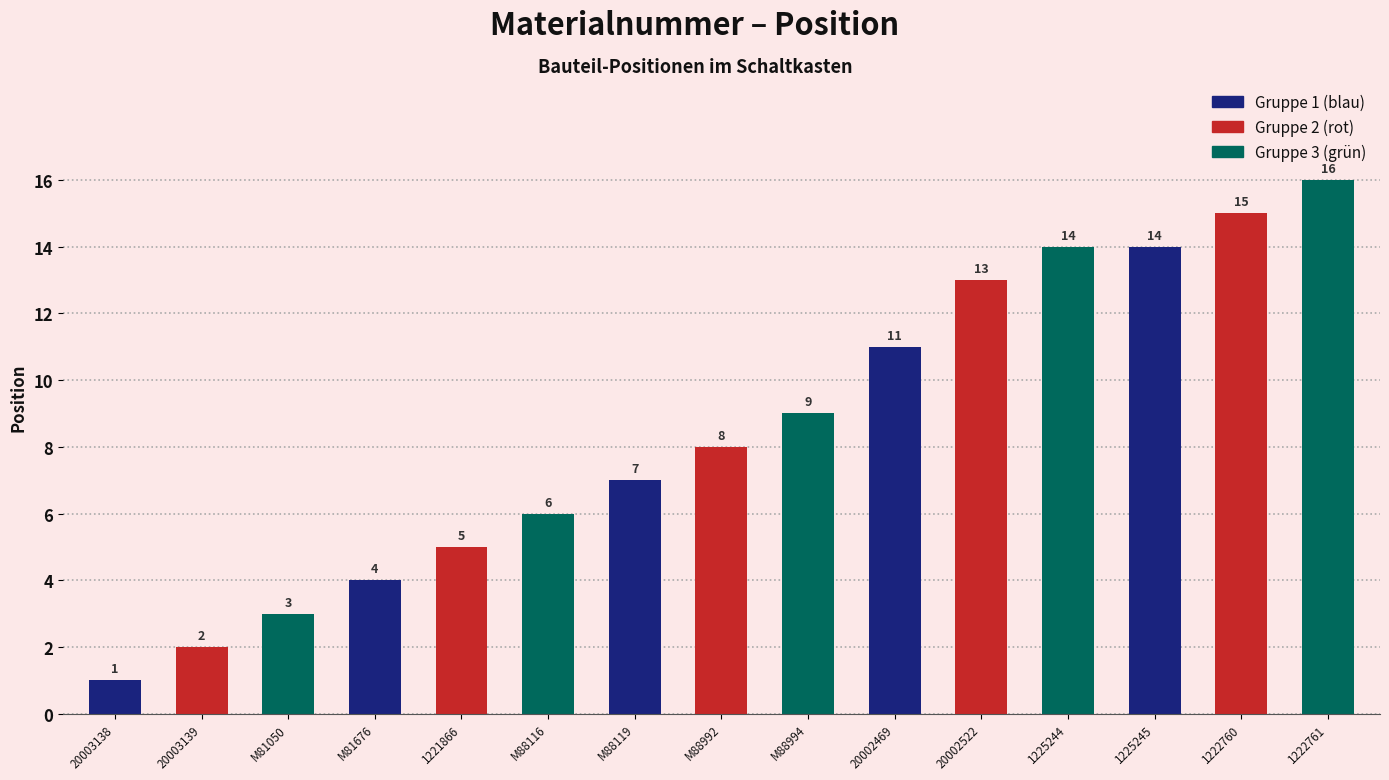

Reading left to right, transcribe all the data shown in this chart.

1	2	3	4	5	6	7	8	9	11	13	14	14	15	16